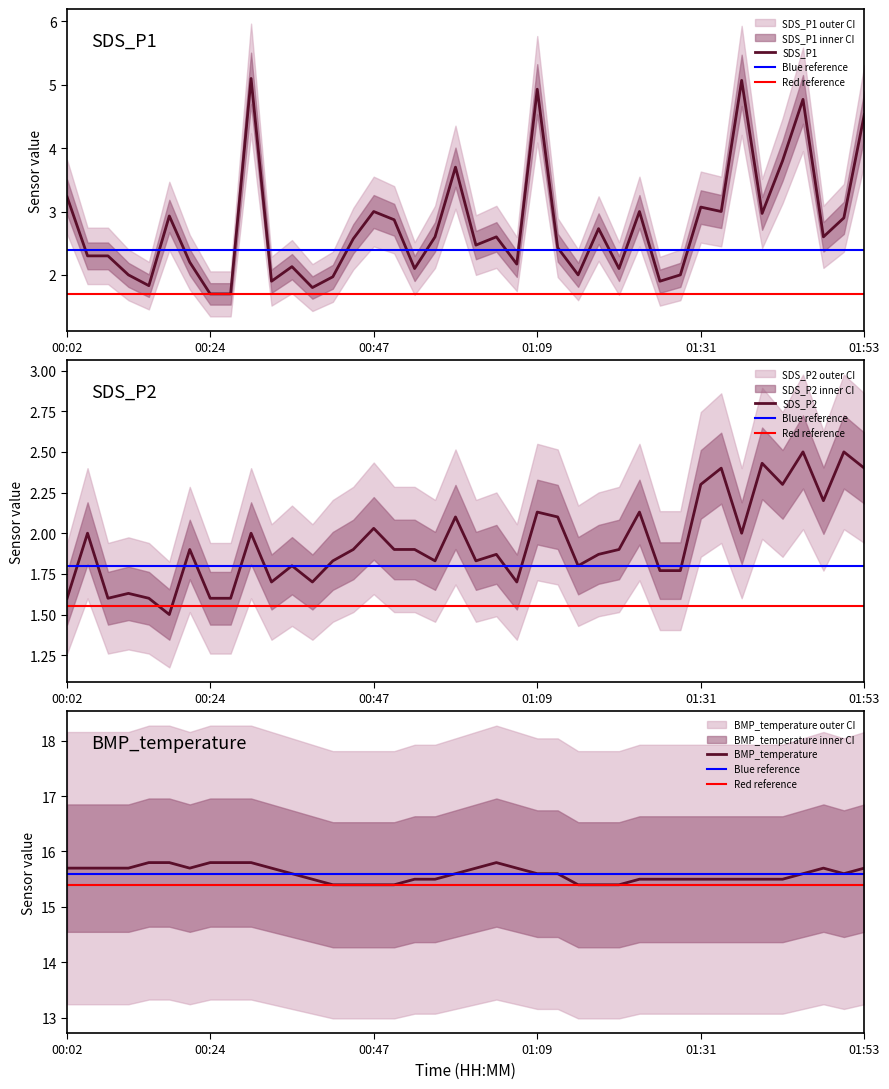

Is it true that SDS_P1 equals 3.0 at 00:47?

True